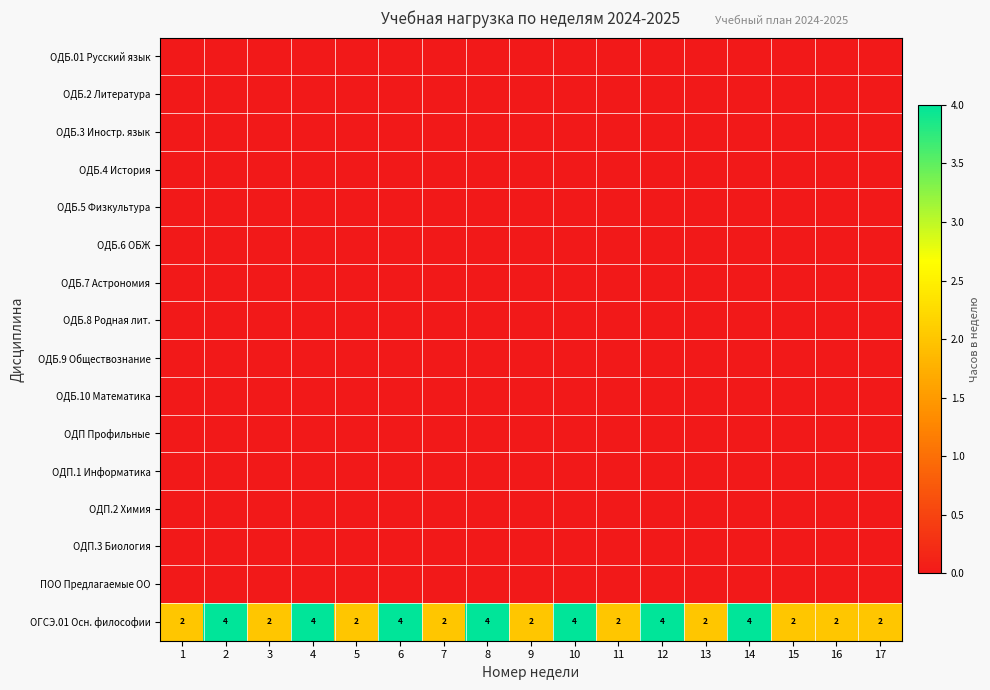

Which has a higher value, 12 or 3?

12